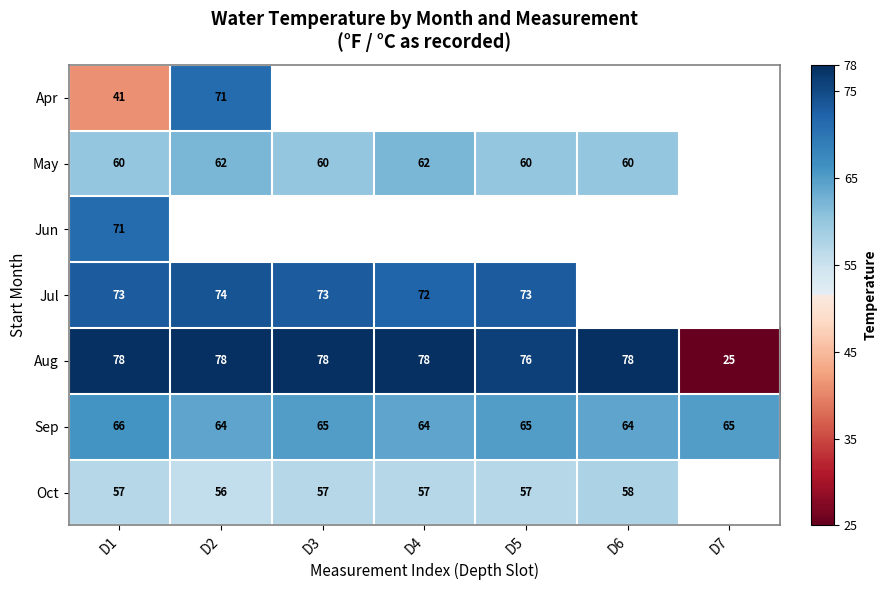

The Sep series shows 94 at D2. True or false?

False